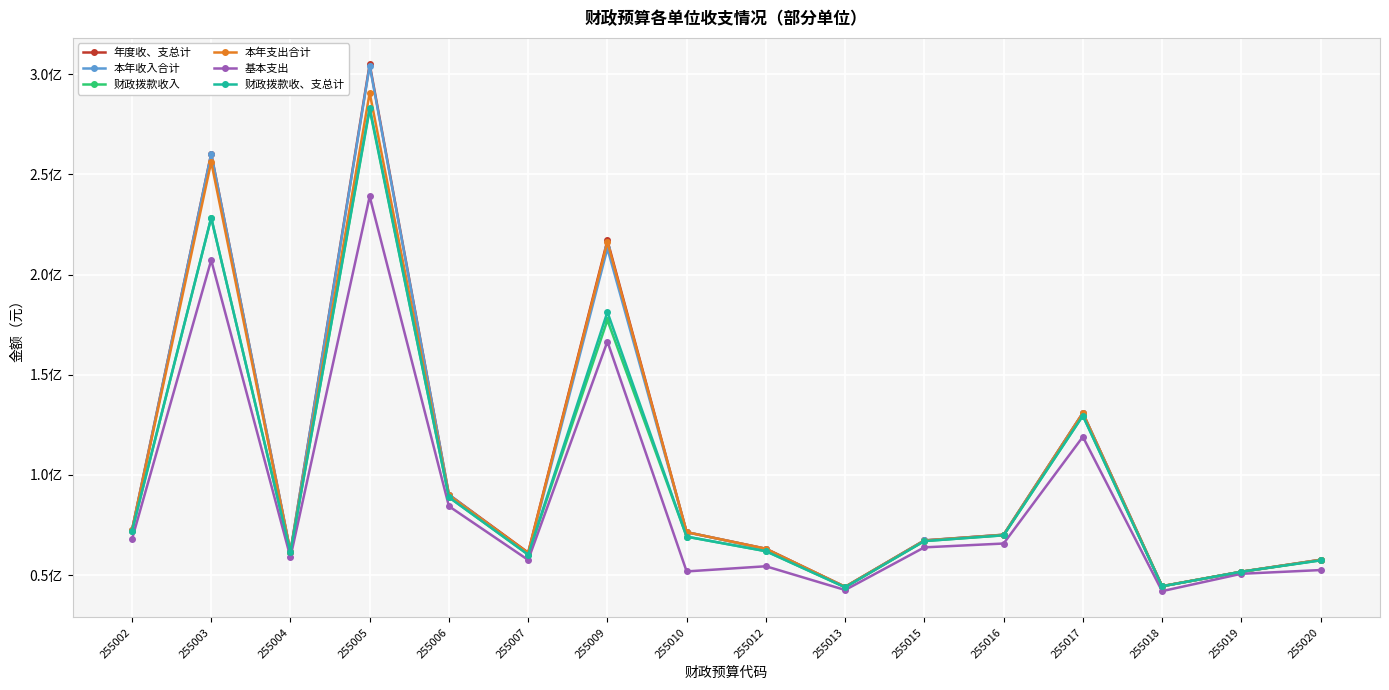

What is the spread (max minus min) of values at 255002?

4515959.9